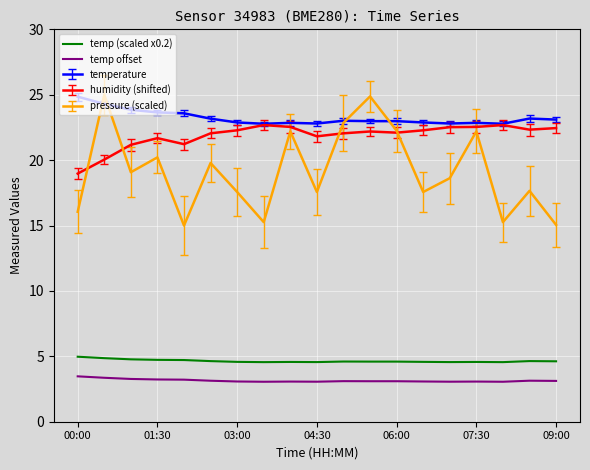

How many lines are shown in the chart?

5